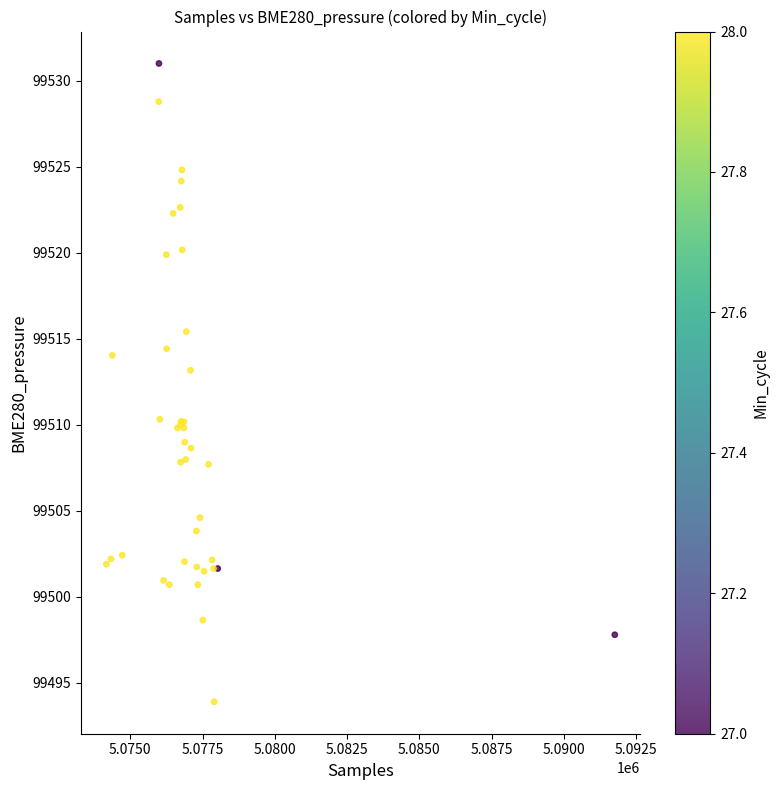

What Y value in the scatter plot is closest to 99512?

99513.2